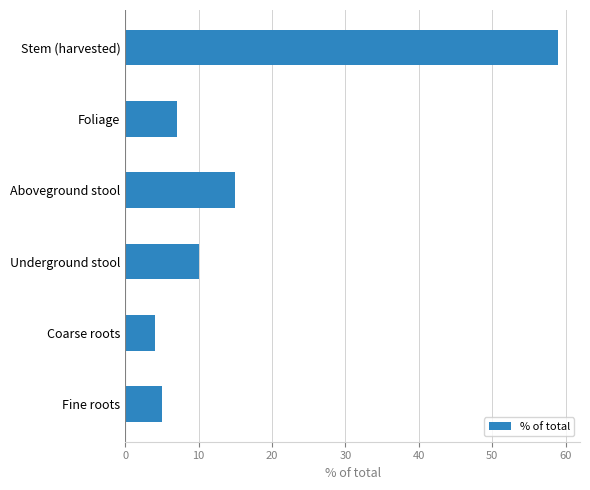

Reading bottom to top, extract all data points from this chart.

5	4	10	15	7	59